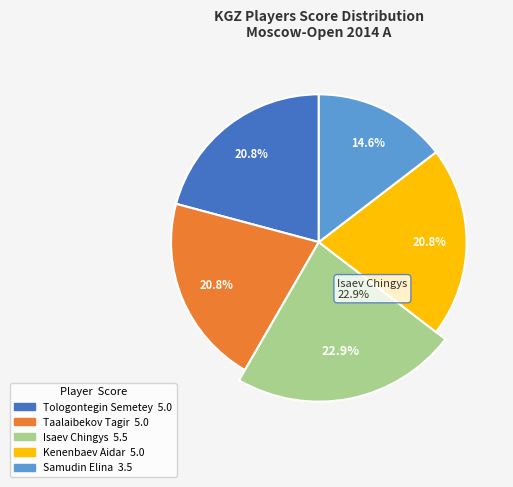

Is Kenenbaev Aidar the majority of the pie?

No